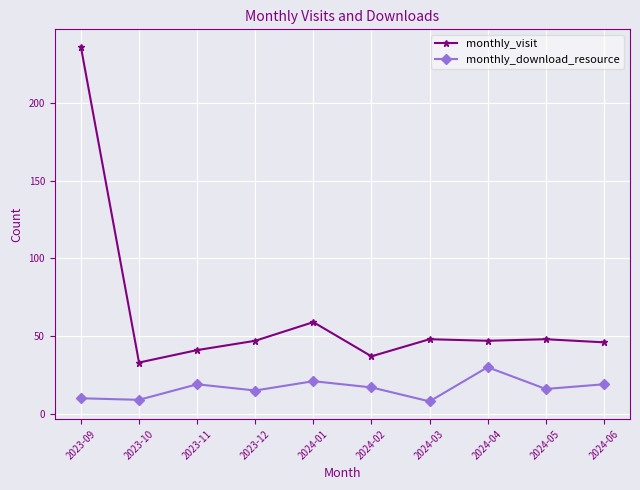

List the series in order of their peak value, highest first.

monthly_visit, monthly_download_resource